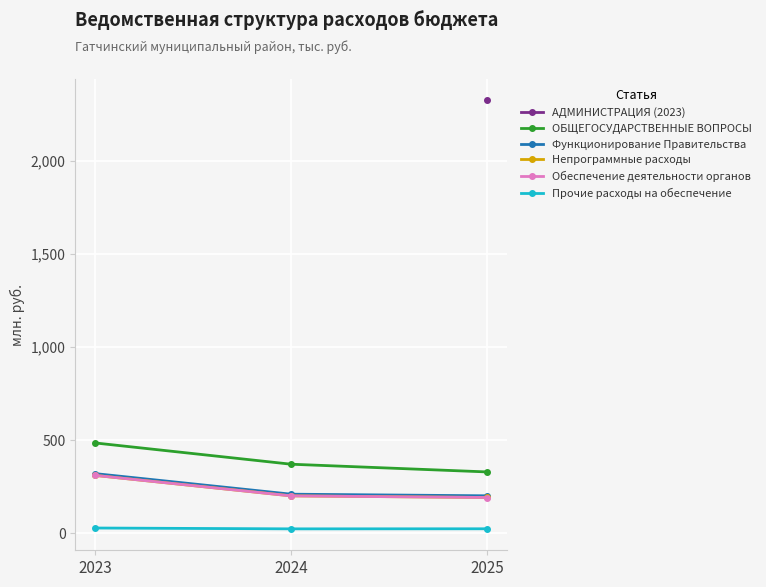

What is the spread (max minus min) of values at 2023?

457.5